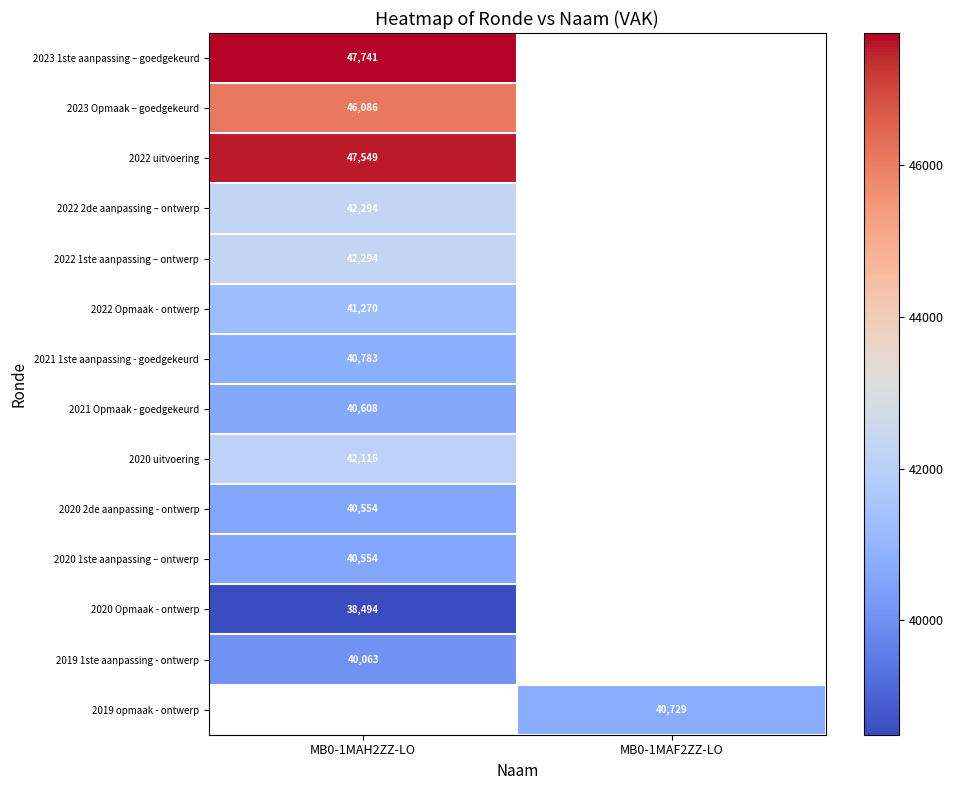

How many data points does each series have?

2